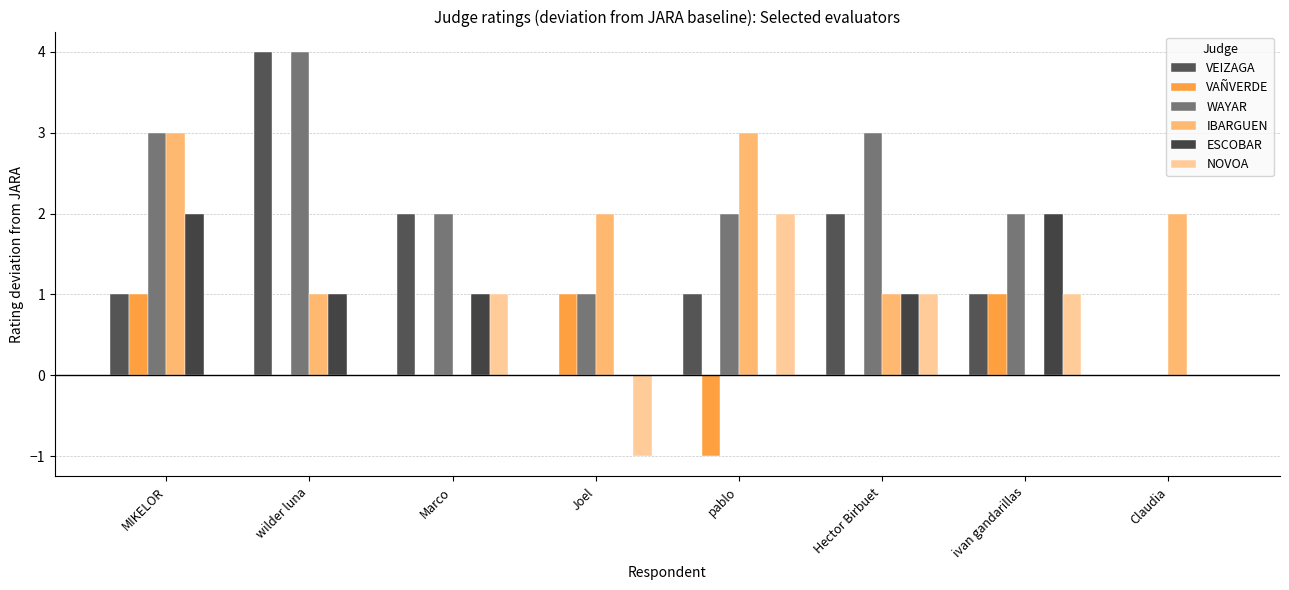

What is the average value of the VEIZAGA series?

1